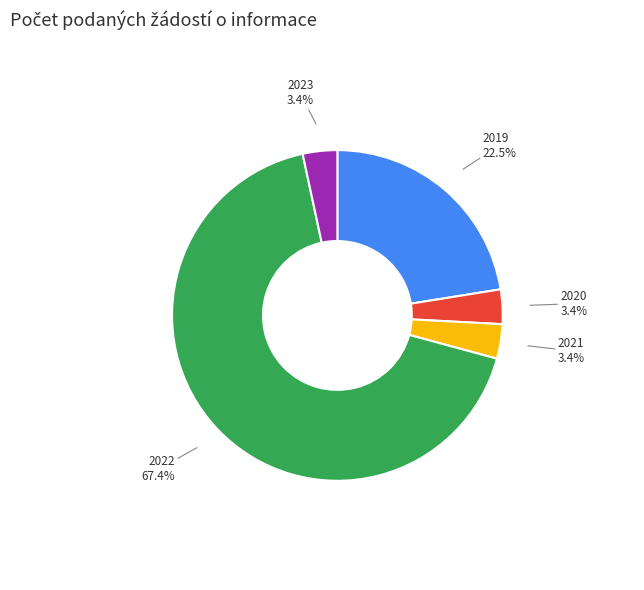

To the nearest percent, what is the difference between the 2022 and 2020 slice percentages?

64%